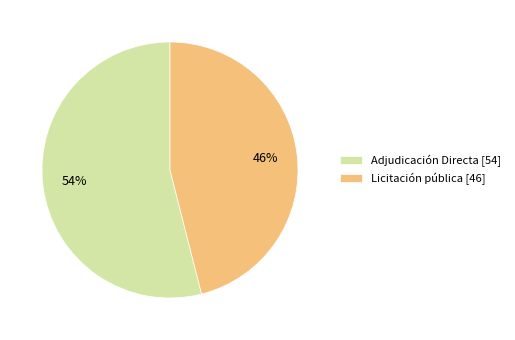

Which category has the smallest portion of the pie?

Licitación pública